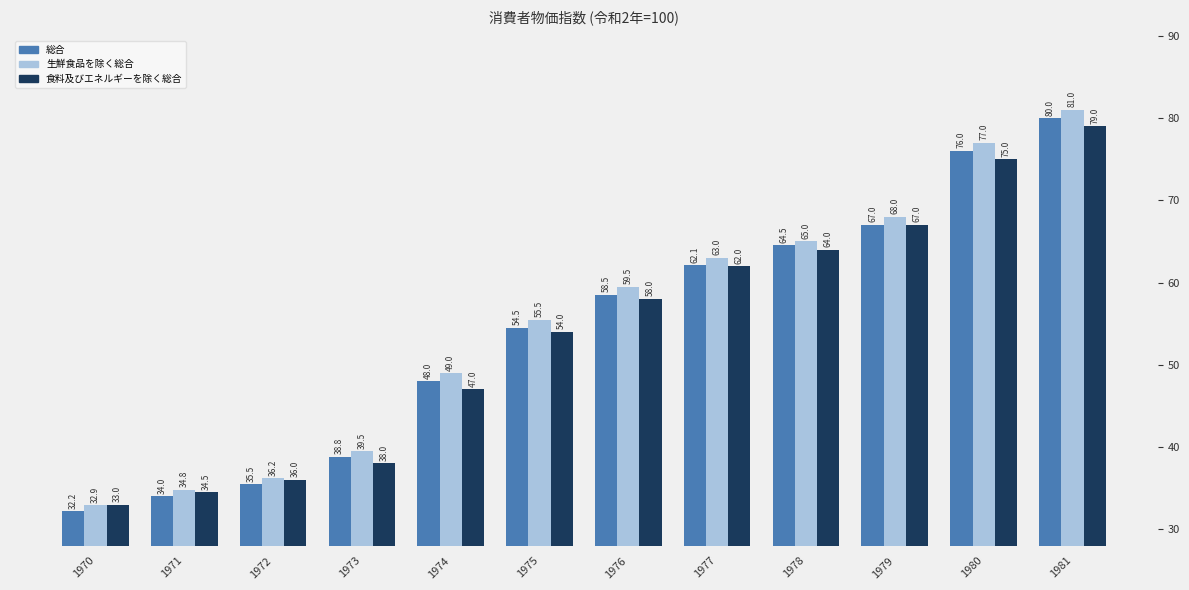

Which series changed the most between 1972 and 1977?

生鮮食品を除く総合